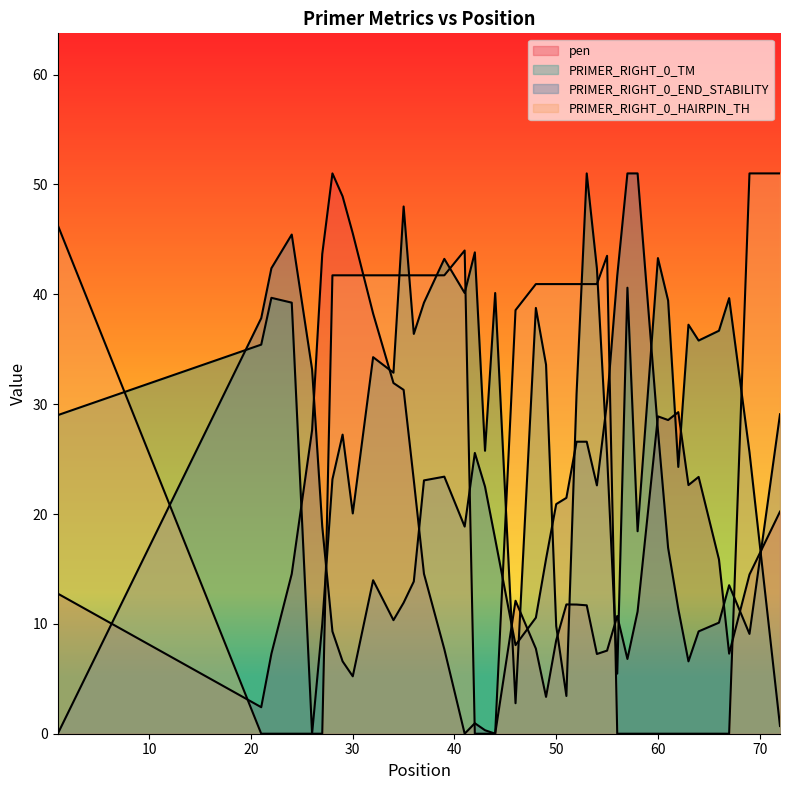

At 10, list the series in order from smallest to largest.

PRIMER_RIGHT_0_HAIRPIN_TH, pen, PRIMER_RIGHT_0_TM, PRIMER_RIGHT_0_END_STABILITY